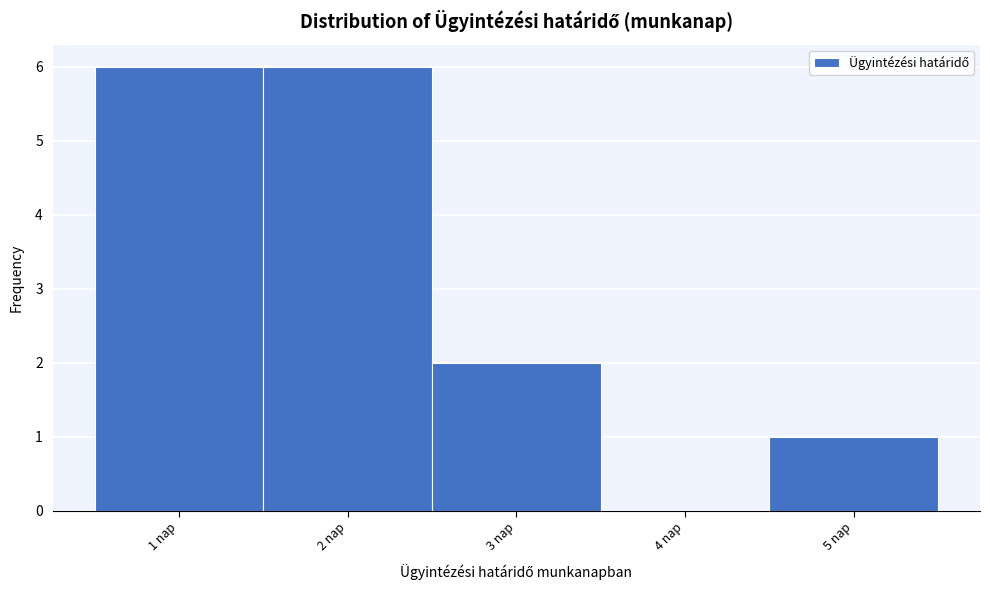

Reading left to right, transcribe this chart: for each bar, give the range it covers on the x-axis and its height. The values are not printed on the chart, so give them approximately, as read against the axis.

0.5 to 1.5: 6
1.5 to 2.5: 6
2.5 to 3.5: 2
3.5 to 4.5: 0
4.5 to 5.5: 1